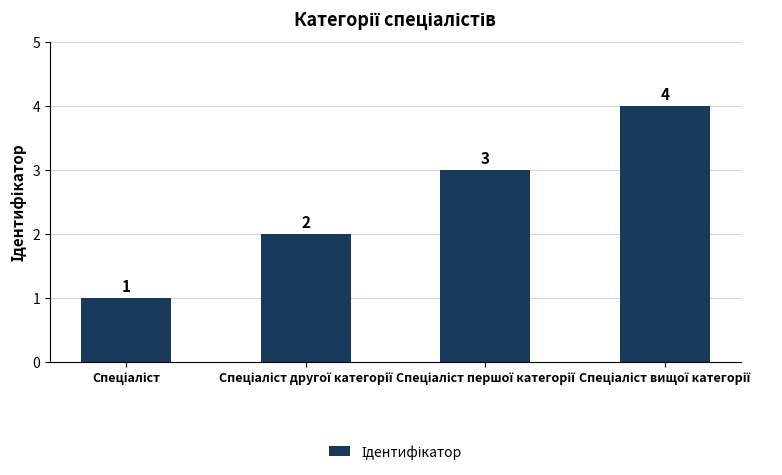

What is the greatest value displayed?

4